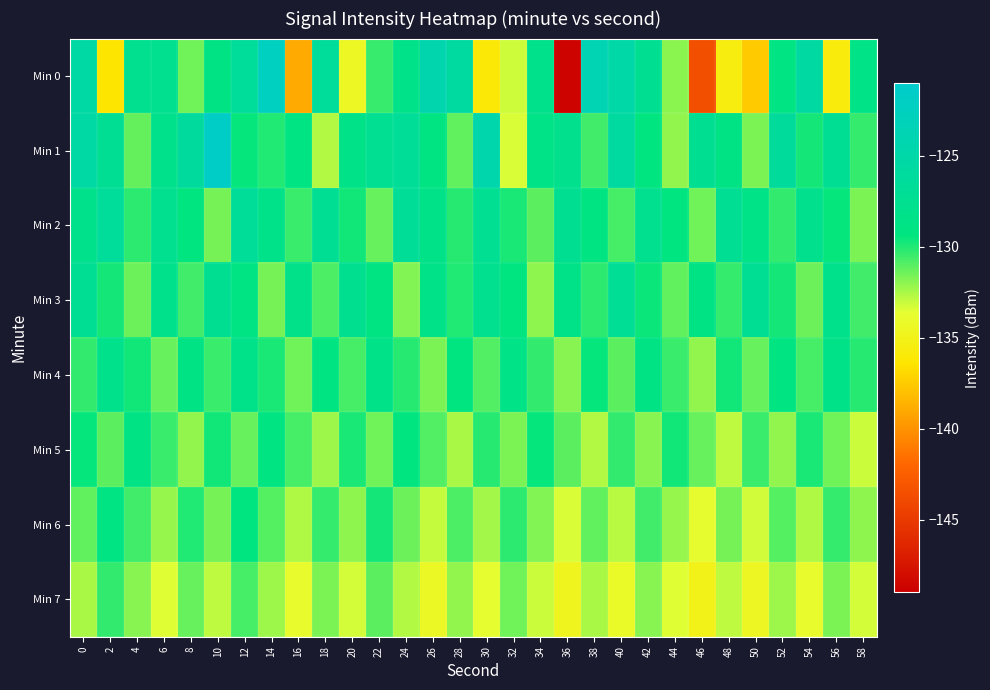

Reading right to left, list all the values displayed in this chart.

Min 0: 58=-128.7	56=-135.8	54=-125.6	52=-129.0	50=-137.6	48=-135.6	46=-143.6	44=-131.9	42=-127.5	40=-125.1	38=-123.8	36=-148.7	34=-128.0	32=-133.2	30=-136.1	28=-125.7	26=-124.3	24=-128.3	22=-130.4	20=-134.4	18=-126.5	16=-139.0	14=-122.4	12=-126.4	10=-128.8	8=-131.5	6=-127.8	4=-127.7	2=-136.4	0=-125.4
Min 1: 58=-130.4	56=-127.2	54=-129.8	52=-126.3	50=-131.7	48=-128.9	46=-127.5	44=-132.1	42=-129.3	40=-125.8	38=-130.6	36=-127.9	34=-128.7	32=-133.4	30=-124.5	28=-131.2	26=-129.1	24=-126.8	22=-127.3	20=-128.5	18=-132.7	16=-129.0	14=-130.0	12=-129.5	10=-121.6	8=-126.2	6=-128.0	4=-131.3	2=-127.1	0=-125.5
Min 2: 58=-131.7	56=-129.5	54=-127.9	52=-130.3	50=-128.7	48=-127.1	46=-131.5	44=-129.3	42=-127.7	40=-130.7	38=-129.1	36=-127.5	34=-131.1	32=-129.9	30=-127.3	28=-130.1	26=-128.5	24=-126.9	22=-131.3	20=-129.7	18=-127.1	16=-130.5	14=-128.3	12=-126.7	10=-131.6	8=-129.4	6=-127.8	4=-130.2	2=-126.5	0=-128.1
Min 3: 58=-130.6	56=-128.0	54=-131.4	52=-129.8	50=-127.2	48=-130.4	46=-128.8	44=-131.2	42=-129.6	40=-127.0	38=-130.2	36=-128.6	34=-132.0	32=-129.4	30=-127.8	28=-130.0	26=-128.4	24=-131.8	22=-129.2	20=-127.6	18=-130.8	16=-128.2	14=-131.6	12=-129.0	10=-127.4	8=-130.6	6=-128.0	4=-131.4	2=-129.8	0=-127.2
Min 4: 58=-130.1	56=-128.5	54=-130.7	52=-129.1	50=-131.3	48=-129.7	46=-132.1	44=-130.5	42=-128.9	40=-131.1	38=-129.5	36=-131.9	34=-130.3	32=-128.7	30=-130.9	28=-129.3	26=-131.7	24=-130.1	22=-128.5	20=-130.7	18=-129.1	16=-131.5	14=-129.9	12=-128.3	10=-130.5	8=-128.9	6=-131.3	4=-129.7	2=-128.1	0=-130.3
Min 5: 58=-133.1	56=-131.5	54=-129.9	52=-132.1	50=-130.5	48=-132.9	46=-131.3	44=-129.7	42=-131.9	40=-130.3	38=-132.7	36=-131.1	34=-129.5	32=-131.7	30=-130.1	28=-132.5	26=-130.9	24=-129.3	22=-131.5	20=-129.9	18=-132.3	16=-130.7	14=-129.1	12=-131.3	10=-129.7	8=-132.1	6=-130.5	4=-128.9	2=-131.1	0=-129.5
Min 6: 58=-132.0	56=-130.4	54=-132.6	52=-131.0	50=-133.2	48=-131.6	46=-133.8	44=-132.2	42=-130.6	40=-132.8	38=-131.2	36=-133.4	34=-131.8	32=-130.2	30=-132.4	28=-130.8	26=-133.0	24=-131.4	22=-129.8	20=-132.0	18=-130.4	16=-132.6	14=-131.0	12=-129.4	10=-131.6	8=-130.0	6=-132.2	4=-130.6	2=-129.0	0=-131.2
Min 7: 58=-133.3	56=-131.7	54=-133.9	52=-132.3	50=-134.5	48=-132.9	46=-135.1	44=-133.5	42=-131.9	40=-134.1	38=-132.5	36=-134.7	34=-133.1	32=-131.5	30=-133.7	28=-132.1	26=-134.3	24=-132.7	22=-131.1	20=-133.3	18=-131.7	16=-133.9	14=-132.3	12=-130.7	10=-132.9	8=-131.3	6=-133.5	4=-131.9	2=-130.3	0=-132.5